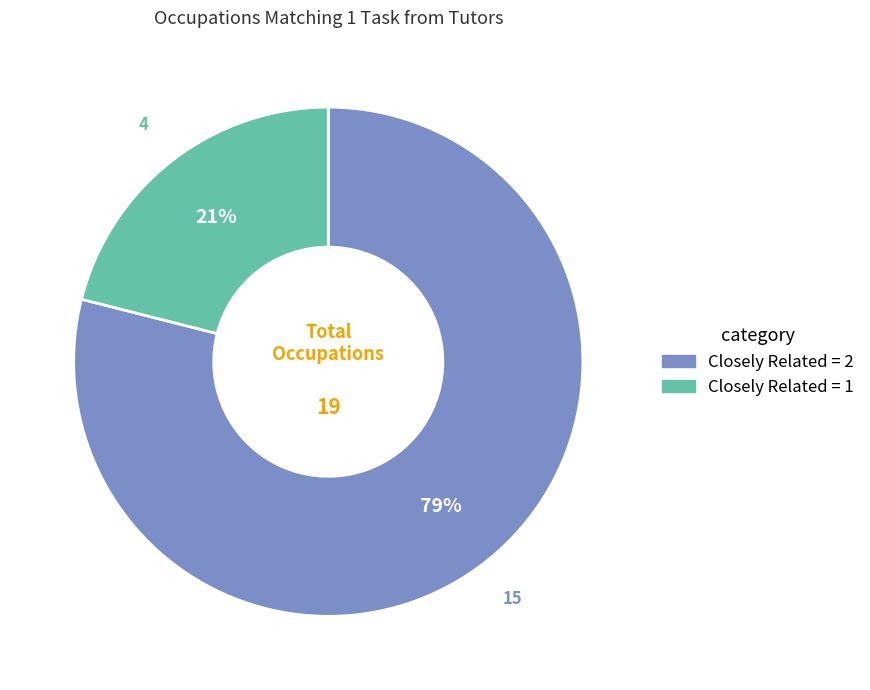

How many slices are in this pie chart?

2